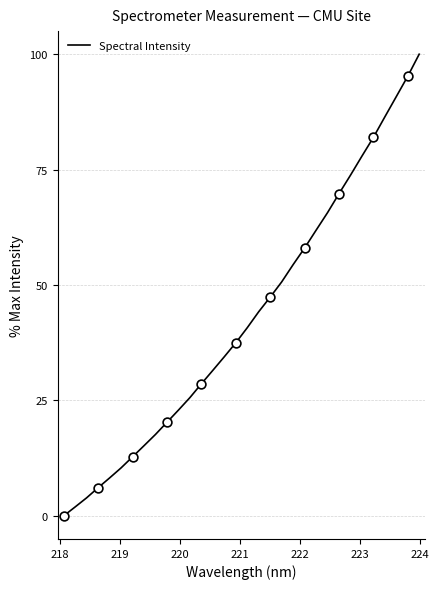

What is the maximum value shown in the chart?

100.0